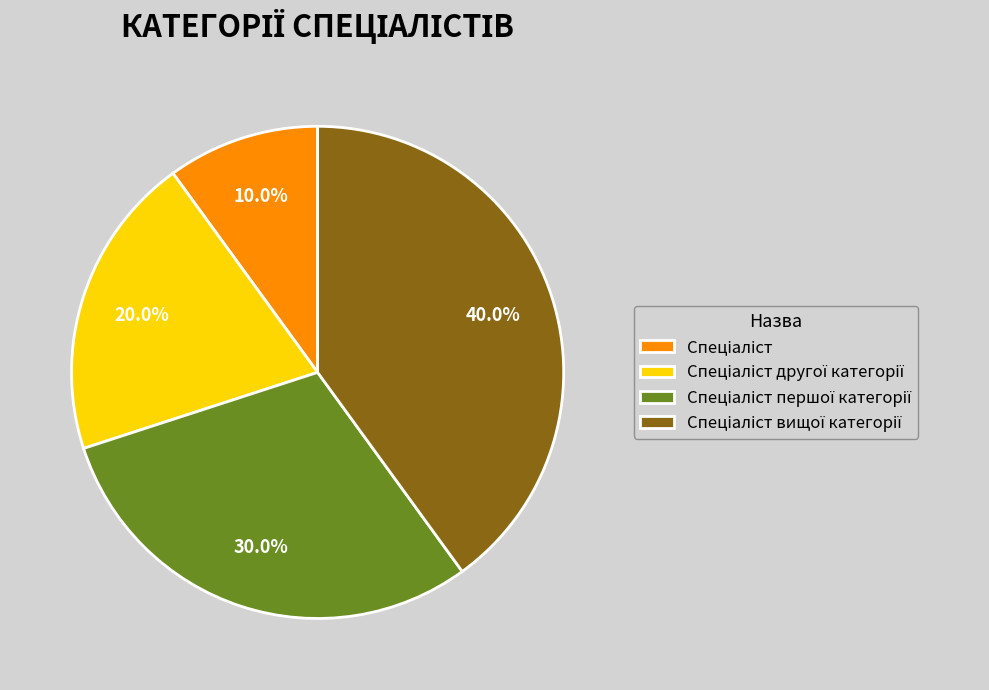

Does any single category account for the majority?

No